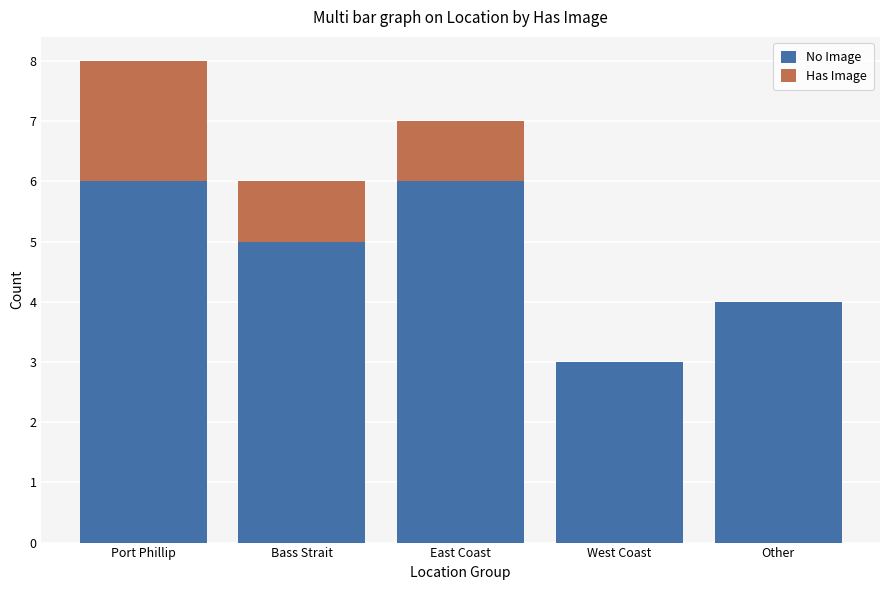

At which category is the sum across all series the highest?

Port Phillip